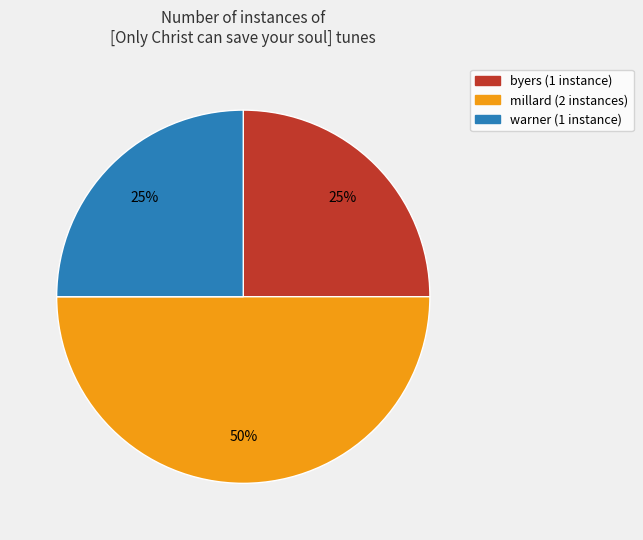

To the nearest percent, what is the difference between the largest and smallest slice percentages?

25%